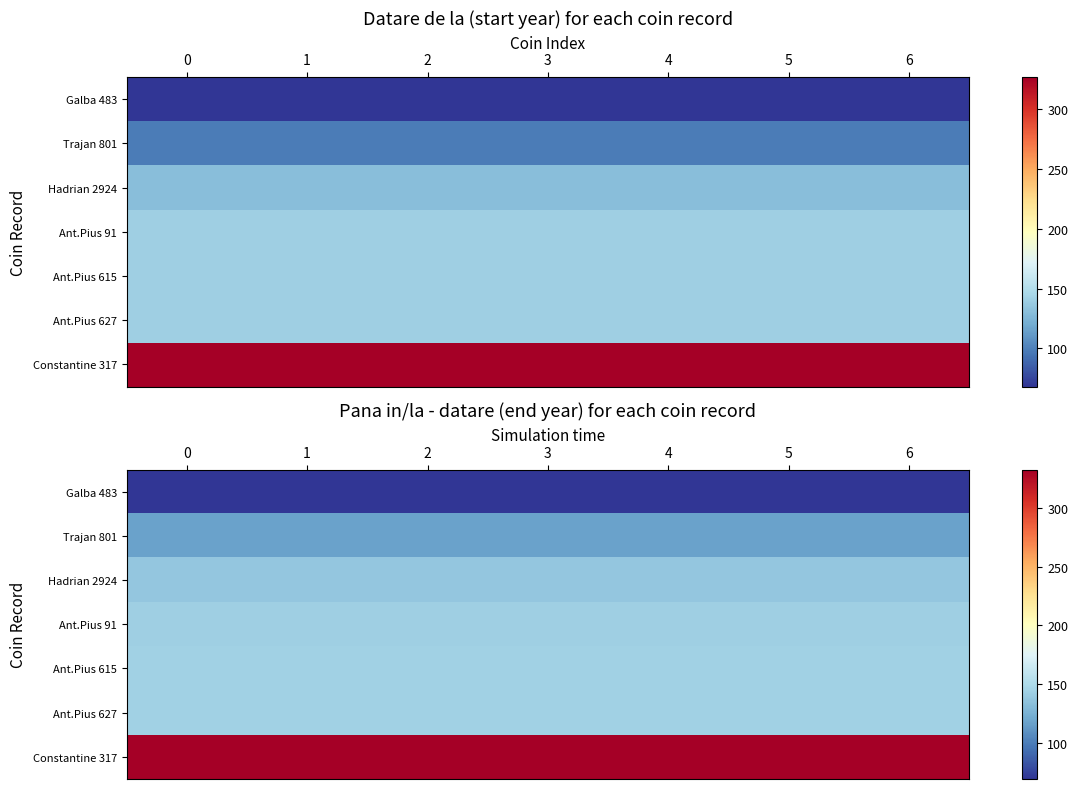

True or false: Galba 483 has a value of 69 at 3.

True